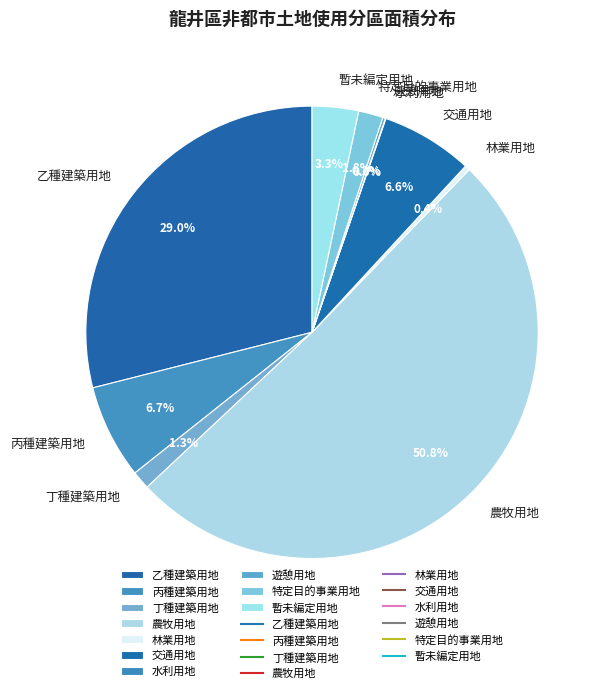

The 特定目的事業用地 slice represents 9% of the pie. True or false?

False